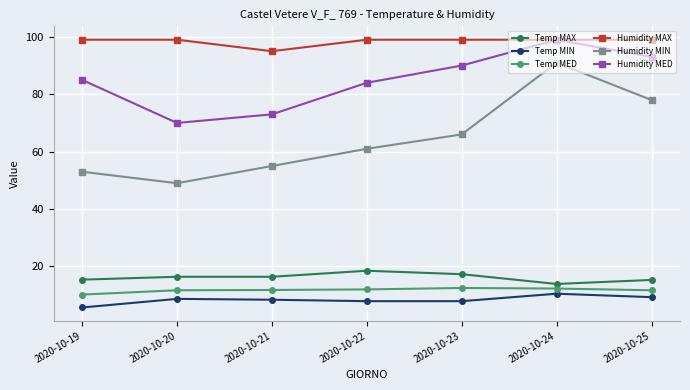

Rank the series at 2020-10-19 from lowest to highest value.

Temp MIN, Temp MED, Temp MAX, Humidity MIN, Humidity MED, Humidity MAX